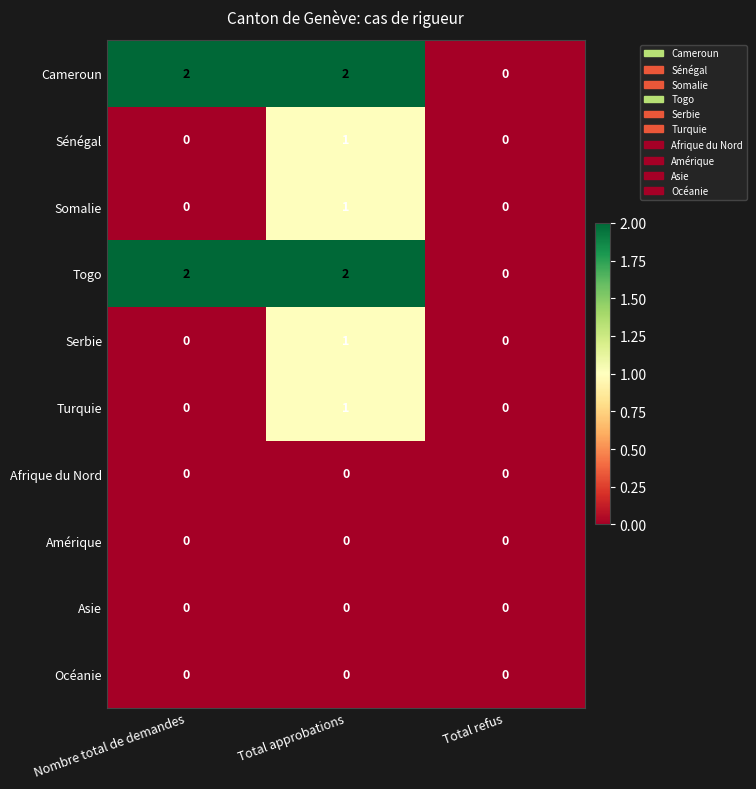

How many positive values does the Cameroun series have?

2